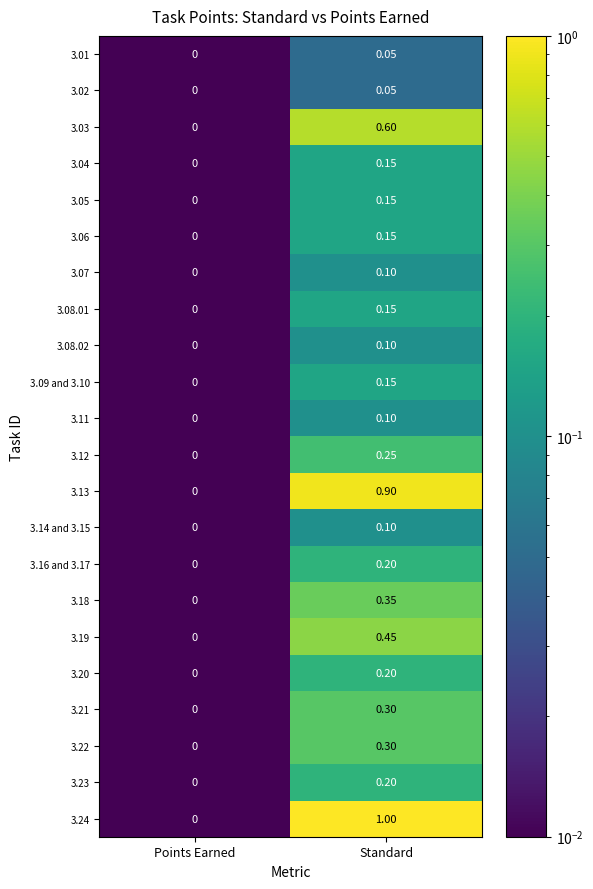

Rank the categories by 3.12 value from highest to lowest.

Standard, Points Earned